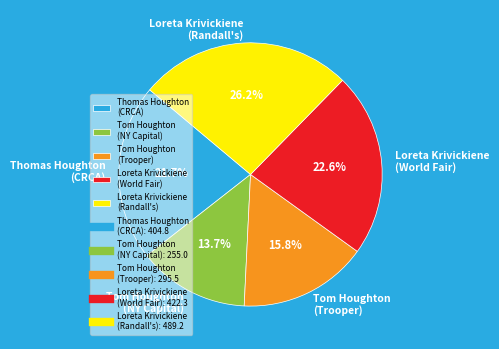

Which slice is the smallest?

Tom Houghton (NY Capital)